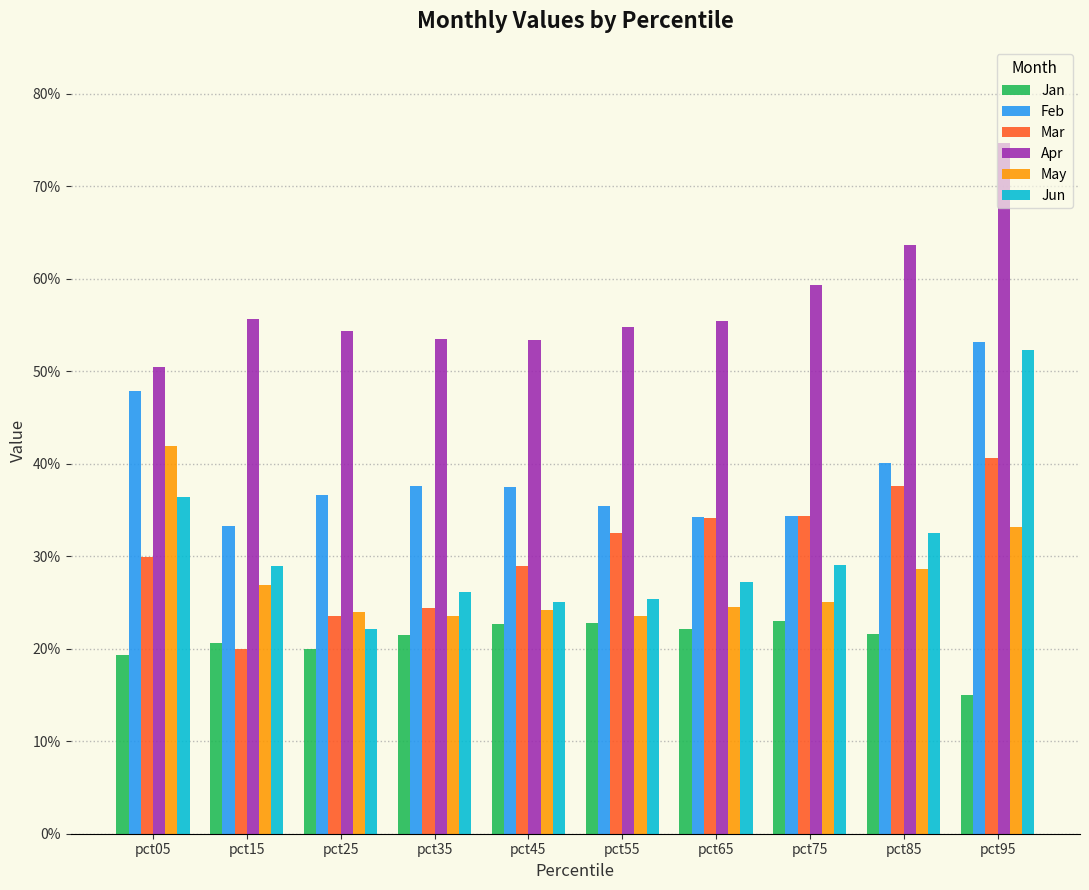

The value of Jun at pct55 is 0.1. True or false?

False